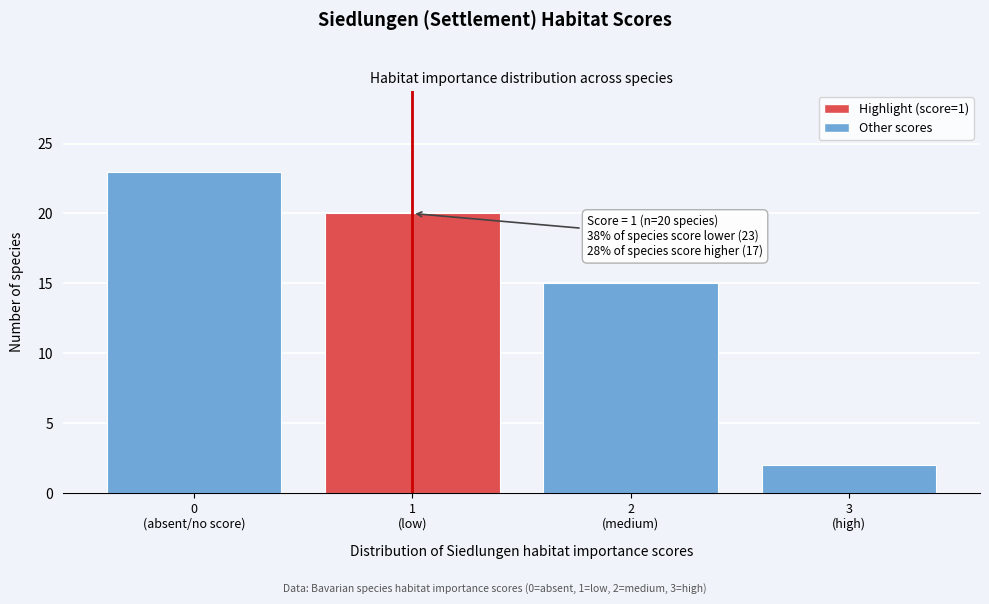

Reading left to right, what are all the values shown in this chart?

23	20	15	2